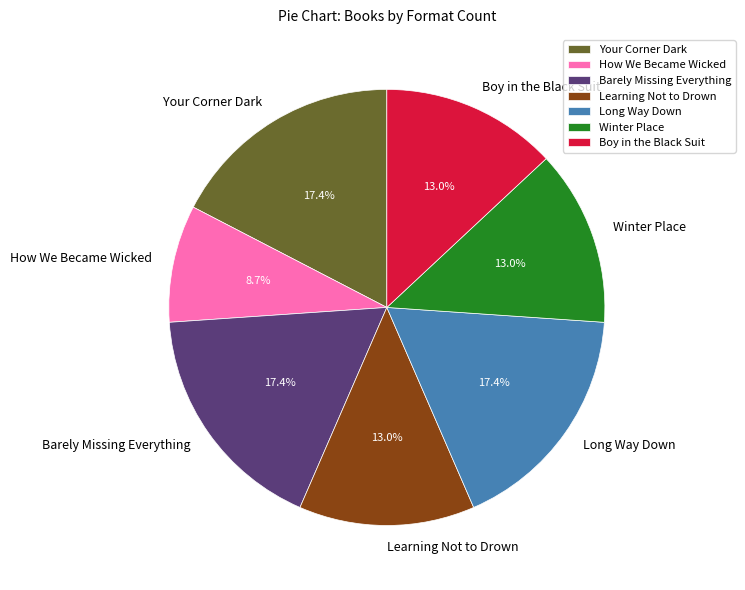

Do Winter Place and Boy in the Black Suit together represent more than half of the pie?

No